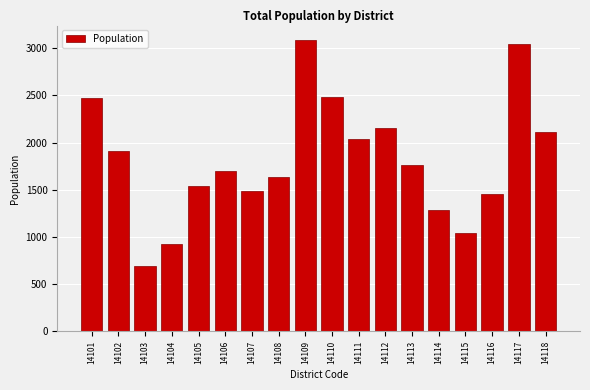

Reading right to left, extract all data points from this chart.

14118=2114	14117=3043	14116=1453	14115=1039	14114=1288	14113=1760	14112=2156	14111=2039	14110=2485	14109=3087	14108=1639	14107=1488	14106=1695	14105=1543	14104=928	14103=695	14102=1914	14101=2469